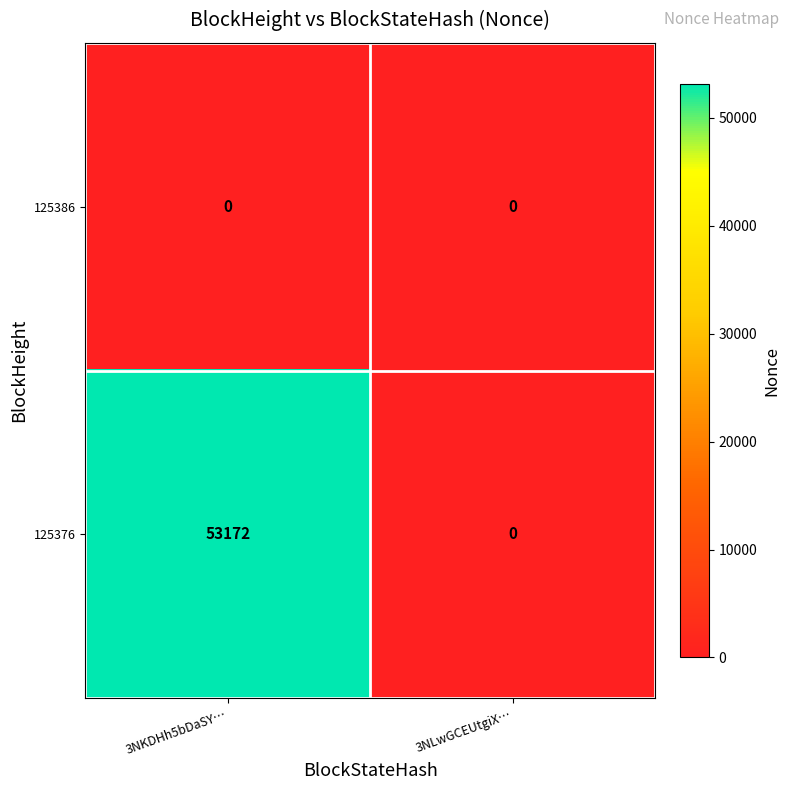

Reading left to right, transcribe all the data shown in this chart.

125386: 3NKDHh5bDaSY…=0	3NLwGCEUtgiX…=0
125376: 3NKDHh5bDaSY…=53172	3NLwGCEUtgiX…=0